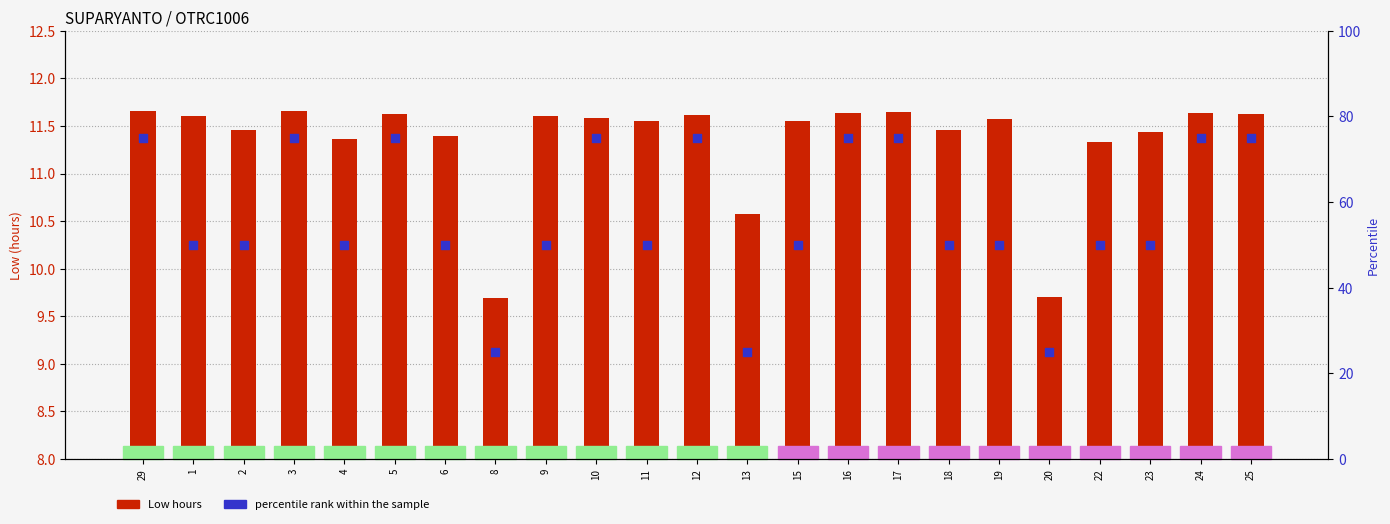

Which series reaches the maximum Y coordinate?

percentile rank within the sample